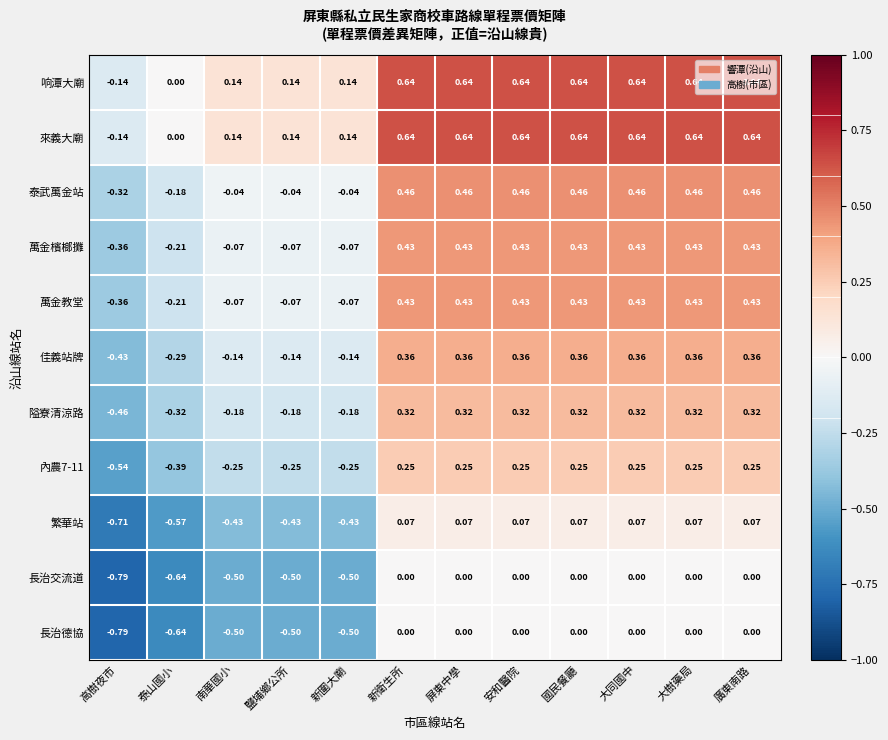

Is the value of 內農7-11 at 安和醫院 greater than the value of 隘寮清涼路 at 廣東南路?

No